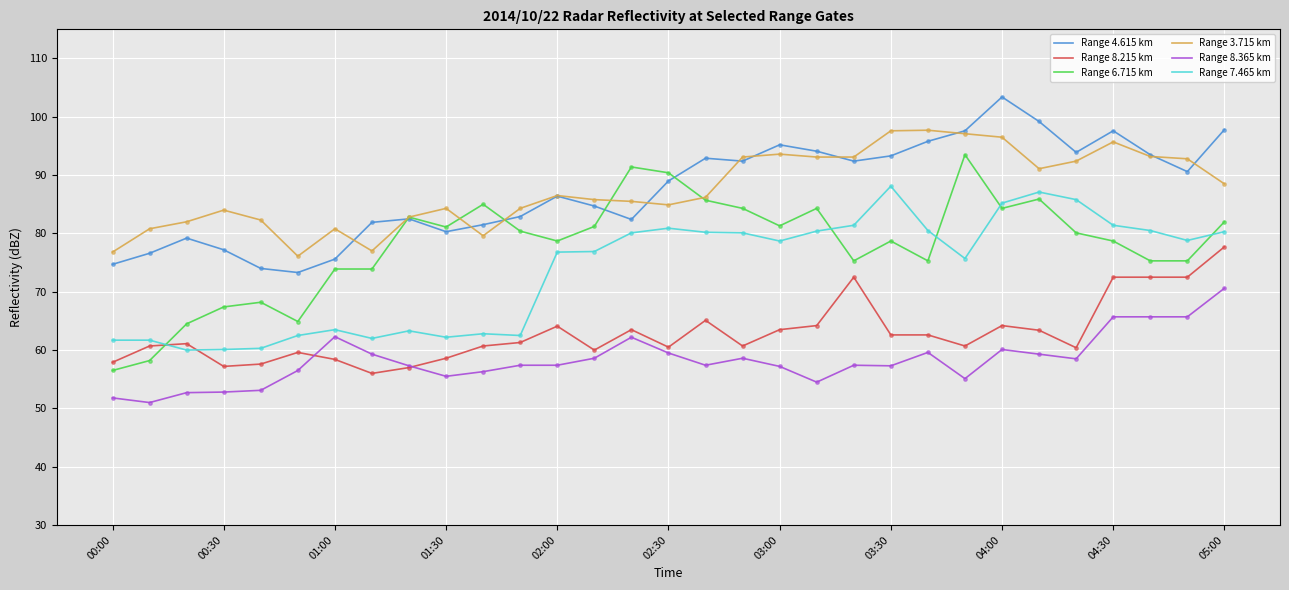

What is the highest value of the Range 6.715 km series?

93.5